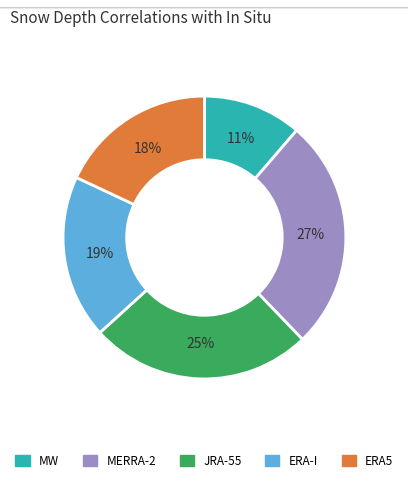

Is there any slice that represents more than half of the pie?

No